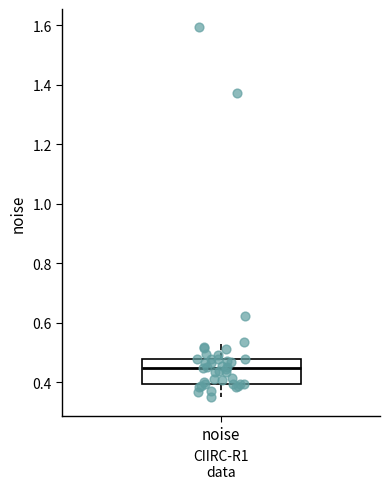

Transcribe this box plot: give where the median line is, the range the box spans, and where the two whiskers end, as read against the y-axis. The values are not printed on the chart, so give them approximately, as read against the axis.

median 0.44, box 0.40 to 0.48, whiskers 0.34 to 0.54